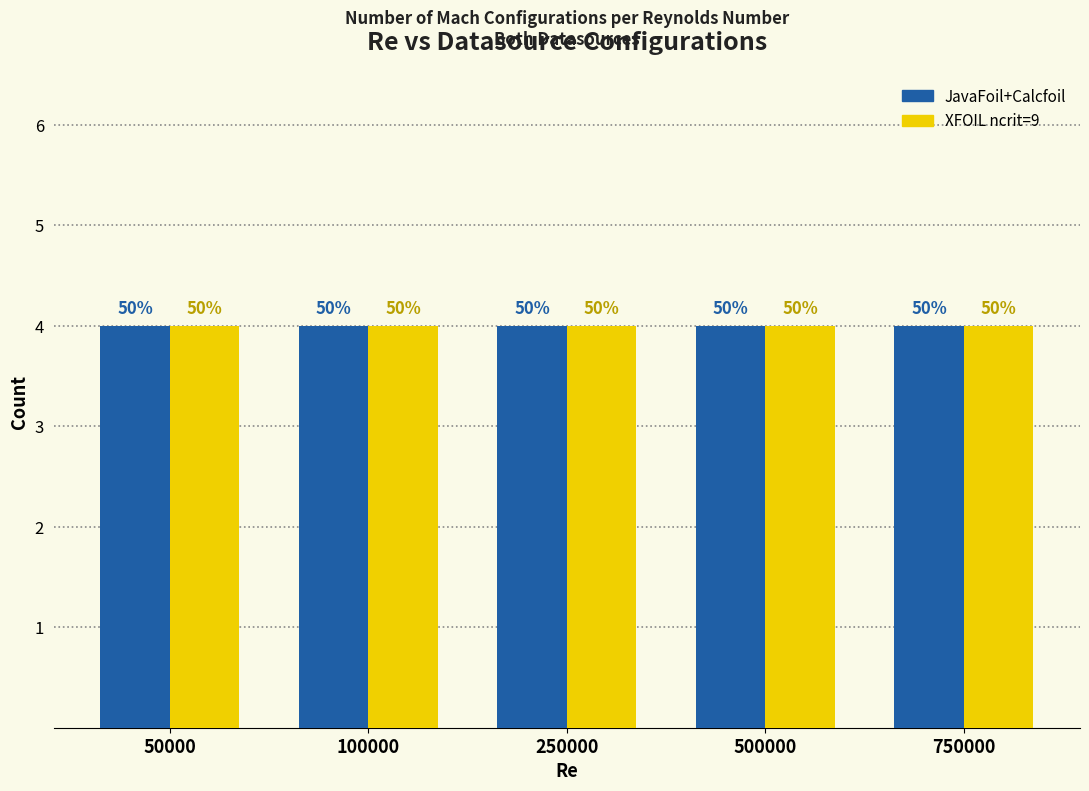

What is the total value across all series at 100000?

8